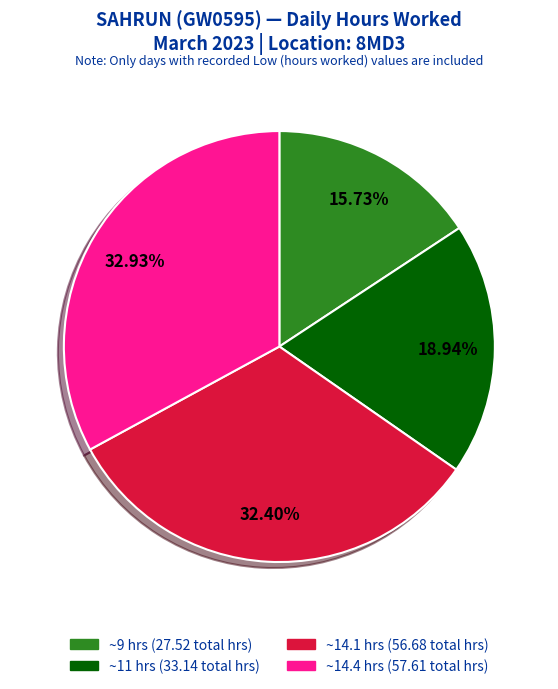

Is there any slice that represents more than half of the pie?

No